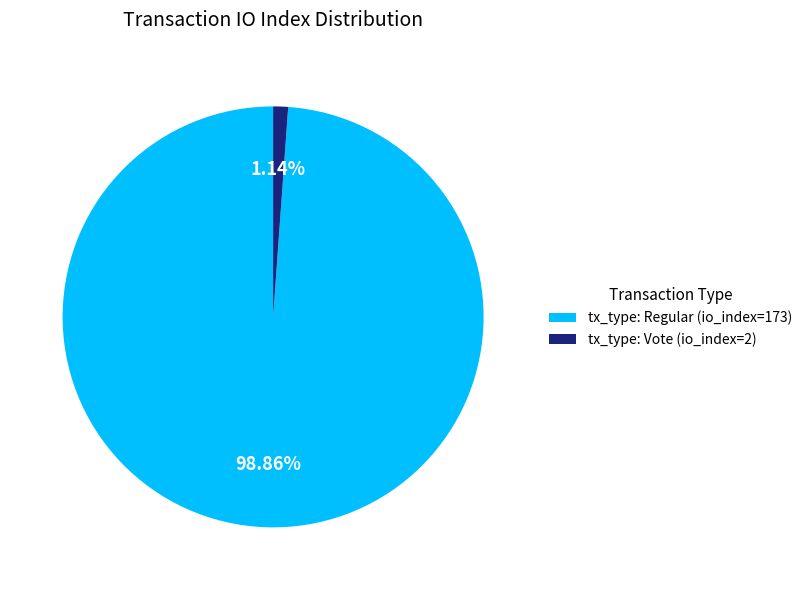

How many slices are in this pie chart?

2